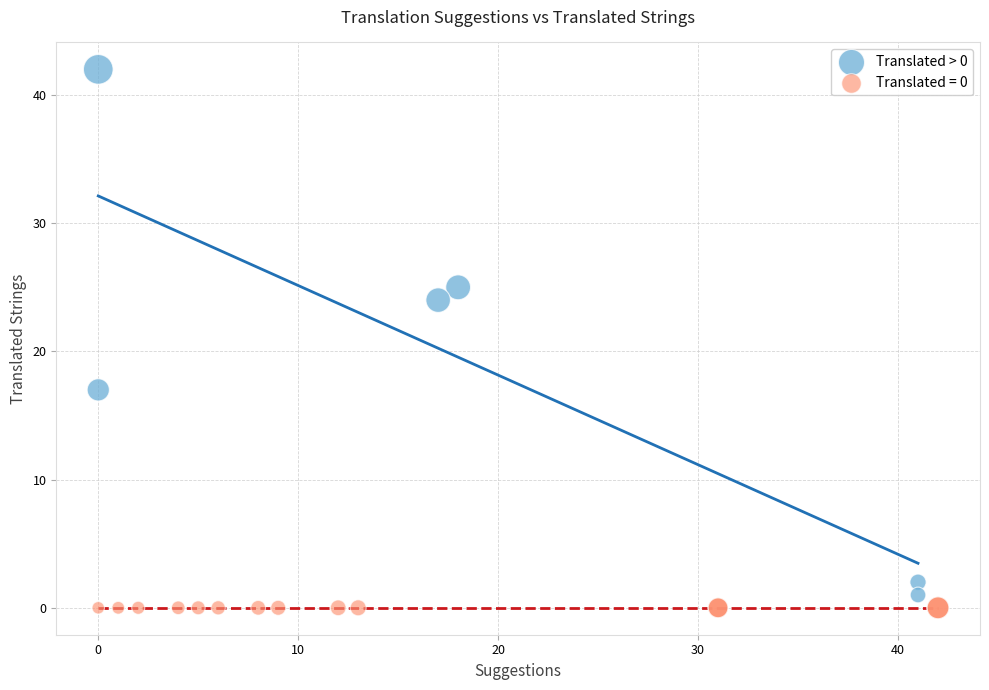

Which series contains the highest Y value?

Translated > 0